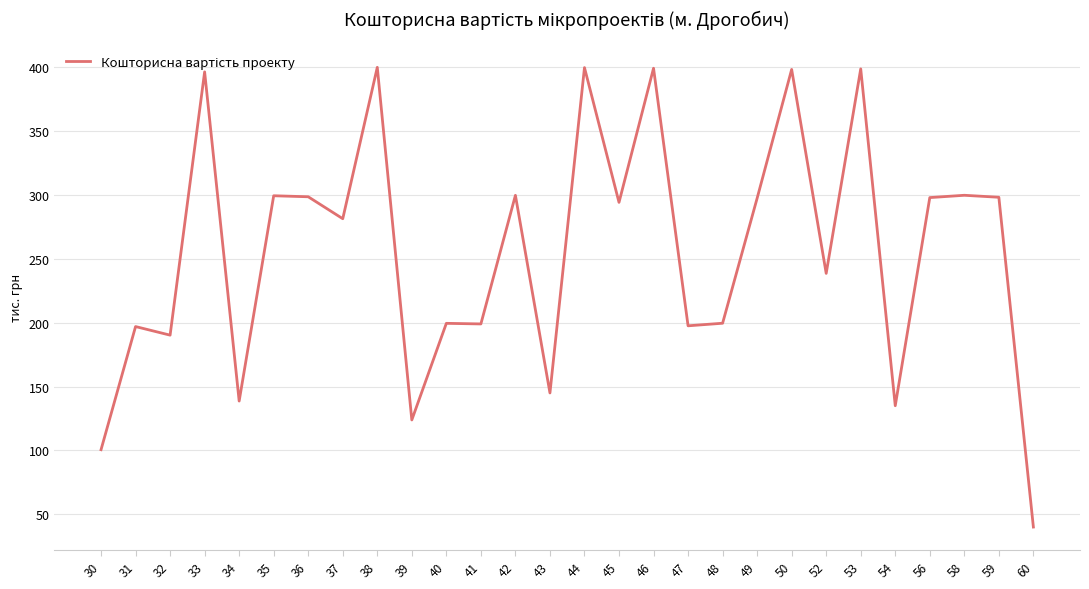

What is the approximate value at 54?

135.0